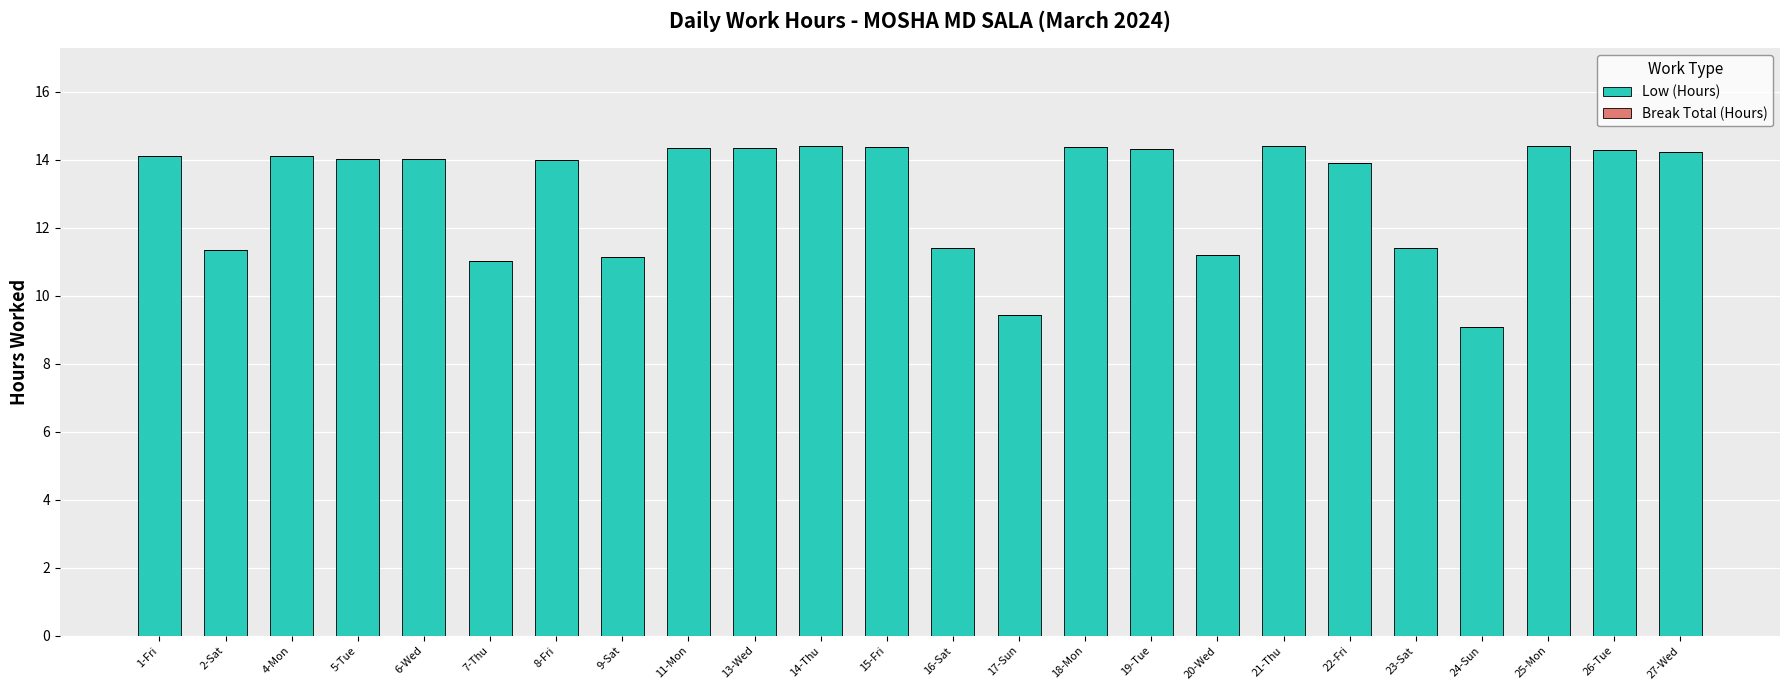

What is the sum of all values?

313.6